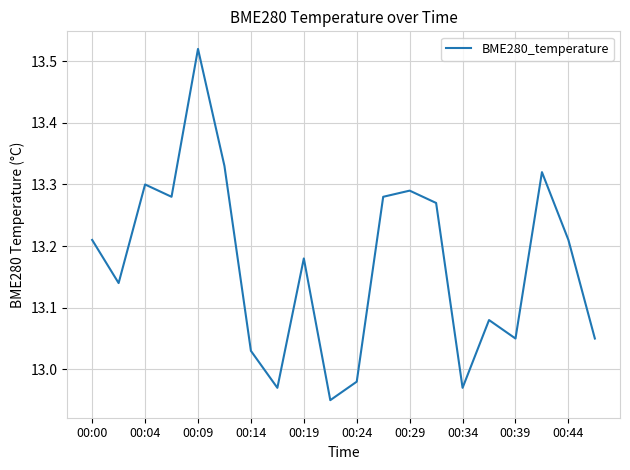

How many interior local valleys (lower than both neighbors) does the data have?

6